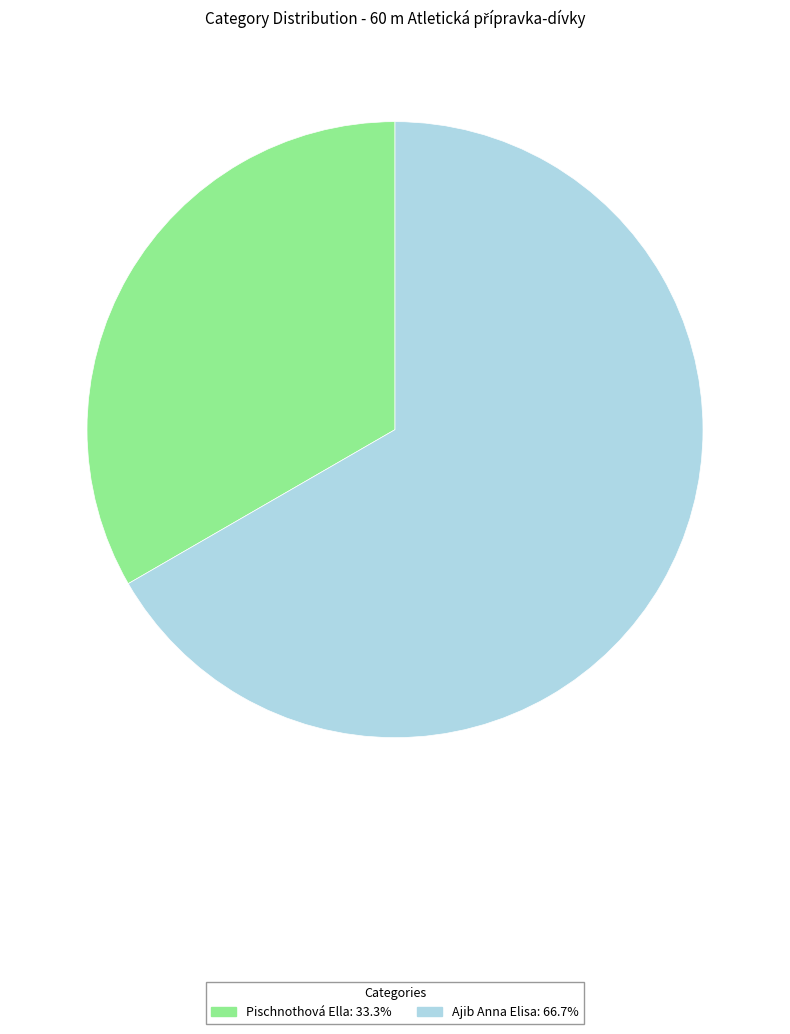

Rank the categories by value from highest to lowest.

Ajib Anna Elisa, Pischnothová Ella